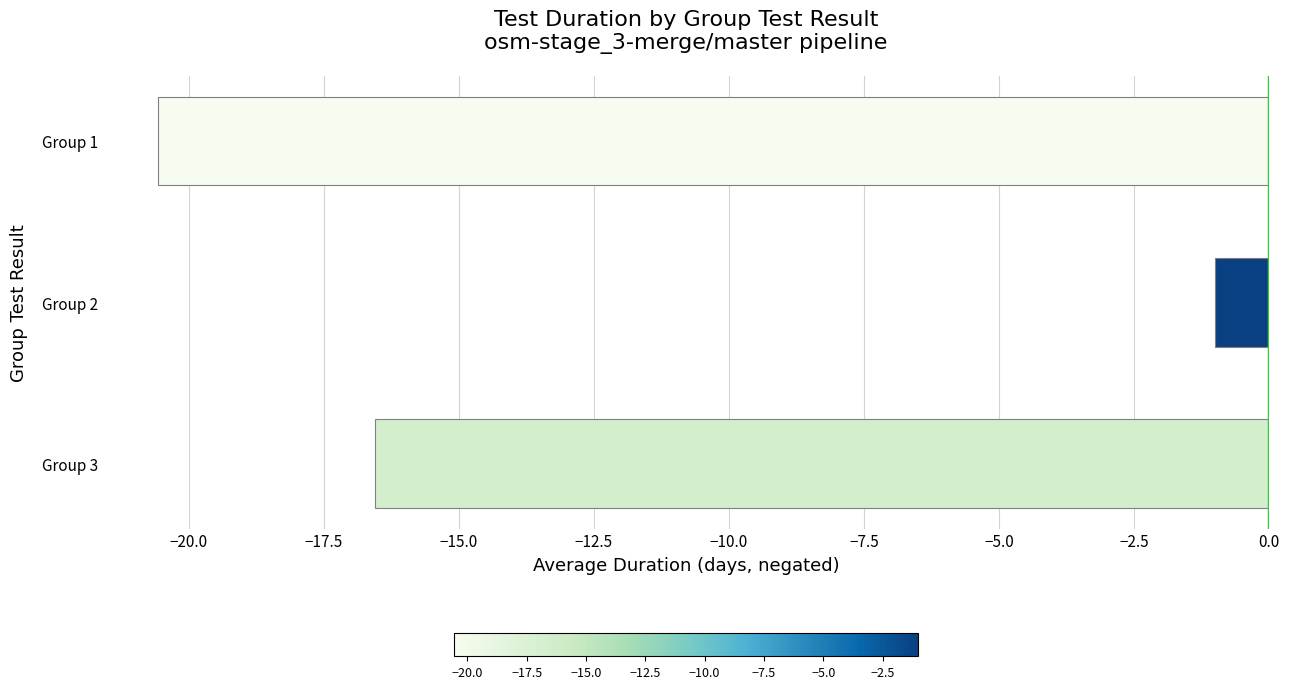

What value does the data have at Group 2?

-1.0